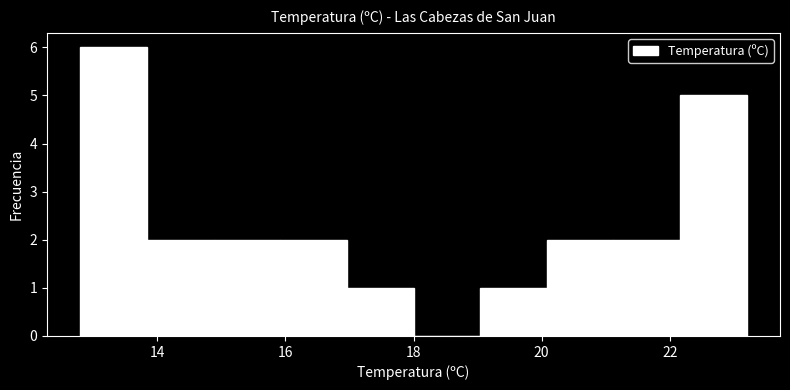

Reading left to right, transcribe this chart: for each bar, give the range it covers on the x-axis and its height. Neither the bar edges nor the heights are printed on the chart, so give them approximately, as read against the axes.

12.80 to 13.84: 6
13.84 to 14.88: 2
14.88 to 15.92: 2
15.92 to 16.96: 2
16.96 to 18.00: 1
18.00 to 19.04: 0
19.04 to 20.08: 1
20.08 to 21.12: 2
21.12 to 22.16: 2
22.16 to 23.20: 5